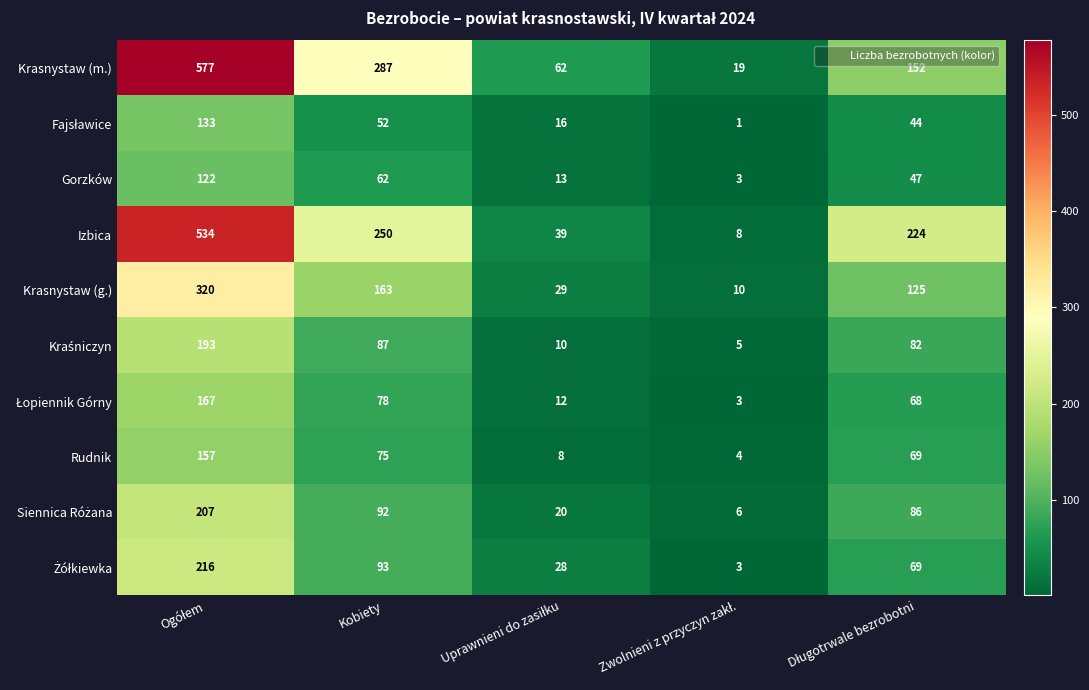

What is the spread (max minus min) of values at Kobiety?

235